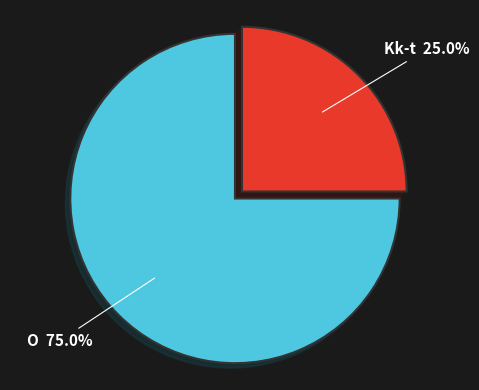

True or false: O accounts for 84% of the total.

False